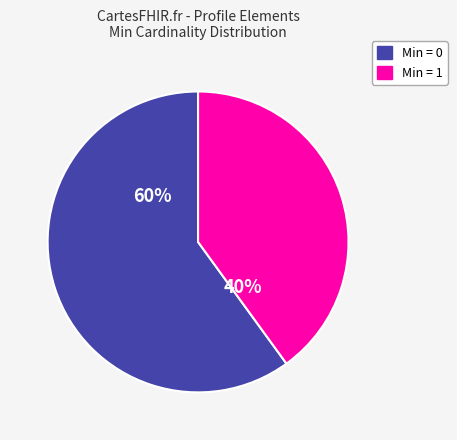

How many segments does this pie chart have?

2